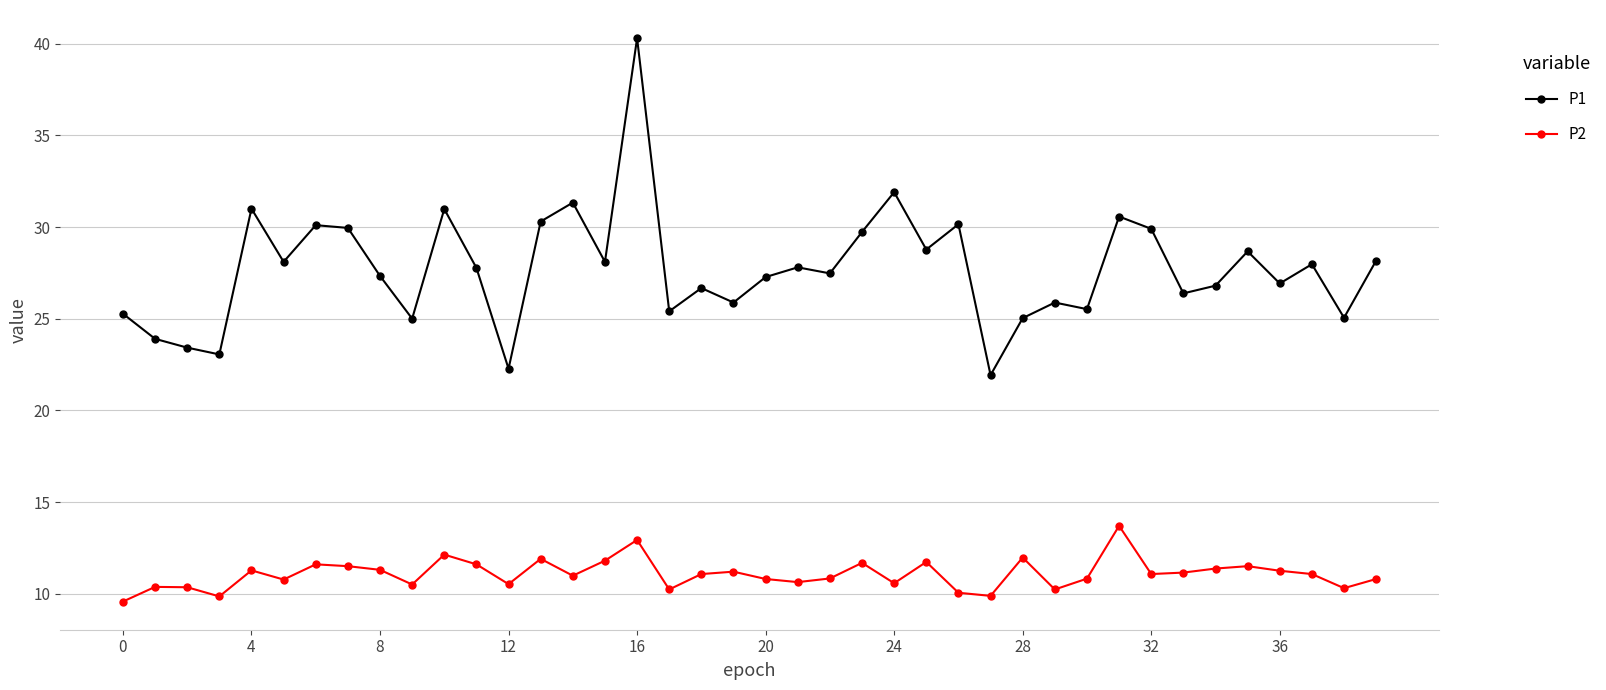

What is the value of the P2 point at the 8th from the left?

11.5